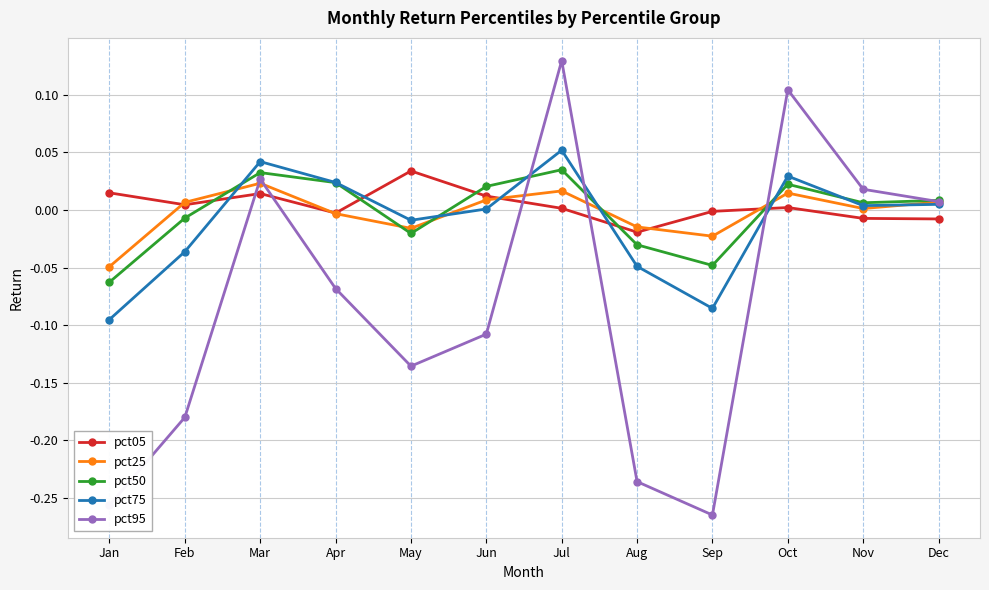

What are all the series names shown in the legend?

pct05, pct25, pct50, pct75, pct95